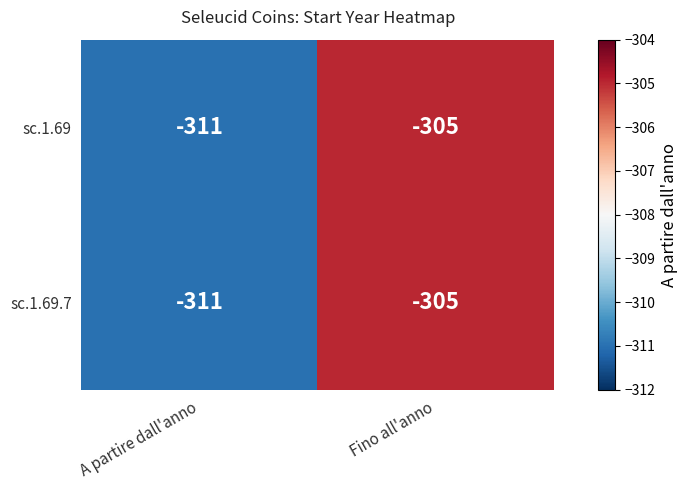

Which category has the highest value across all series?

Fino all'anno